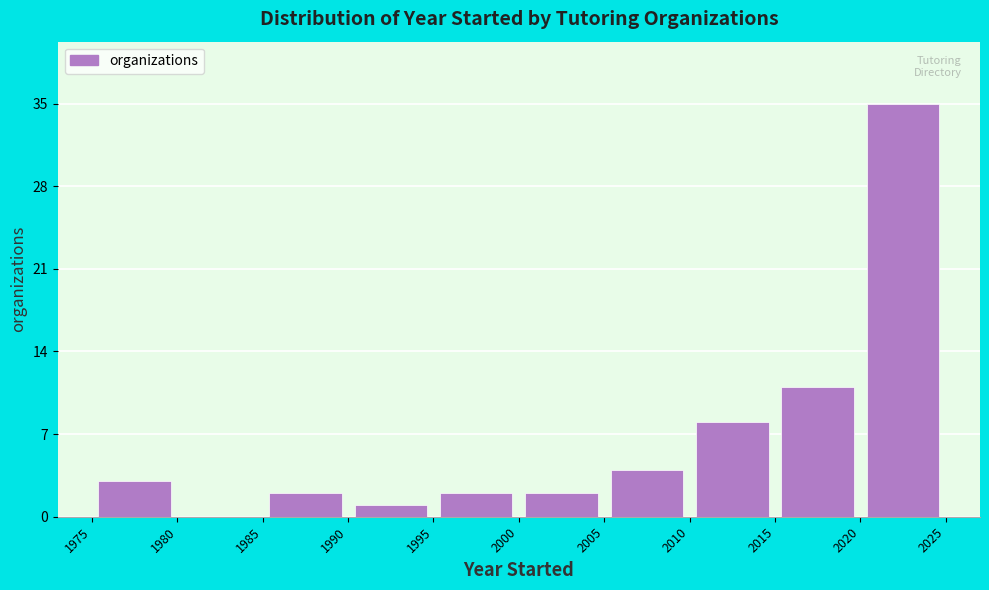

Which range on the x-axis has the tallest bar?

2020 to 2025